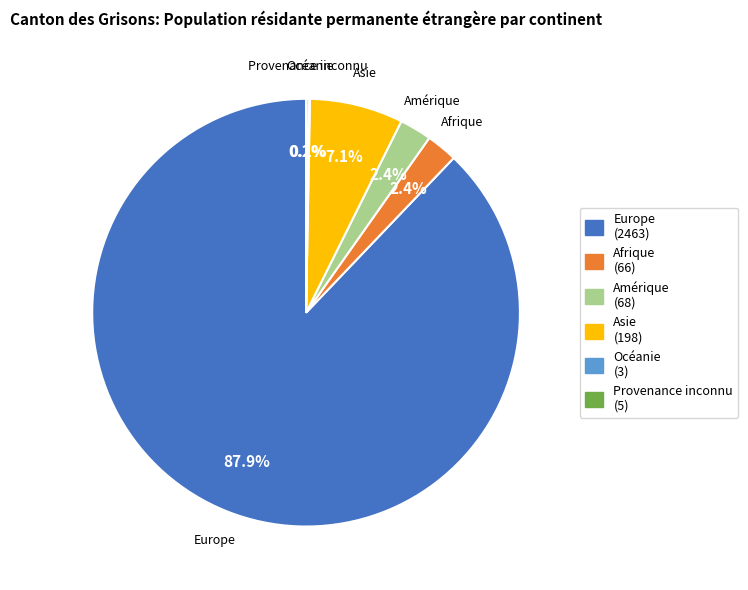

Which slice represents more than half of the pie?

Europe